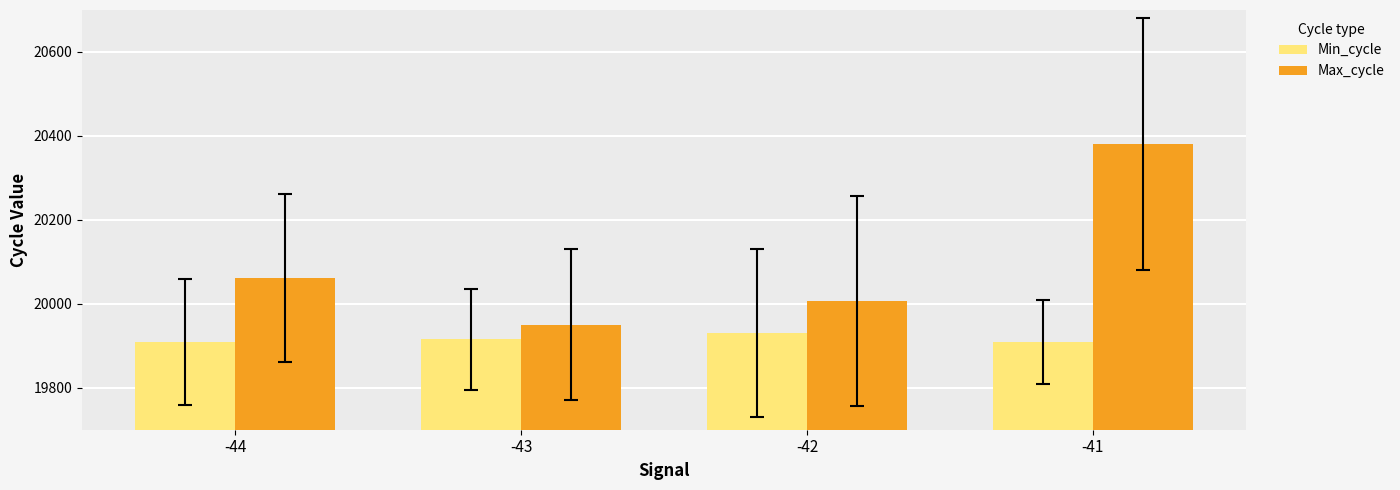

Where is Max_cycle nearest to the value 20165?

-44